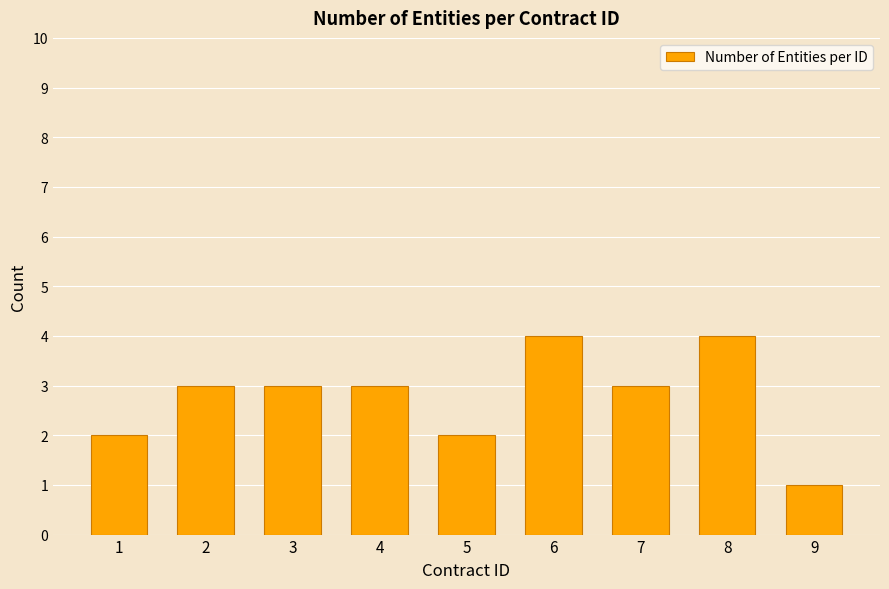

Which category has the lowest value across all series?

9